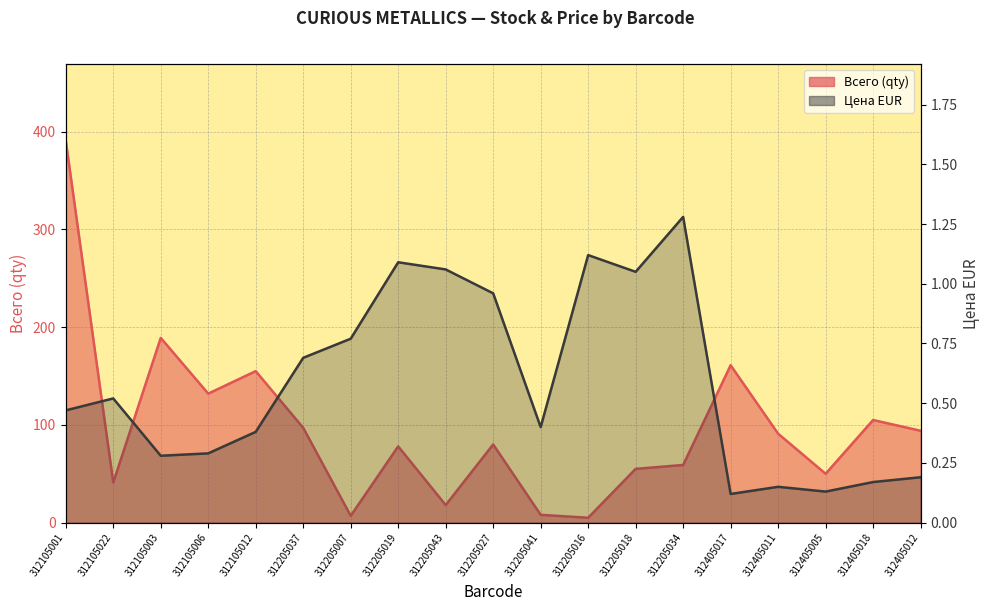

What are all the series names shown in the legend?

Всего, Цена EUR